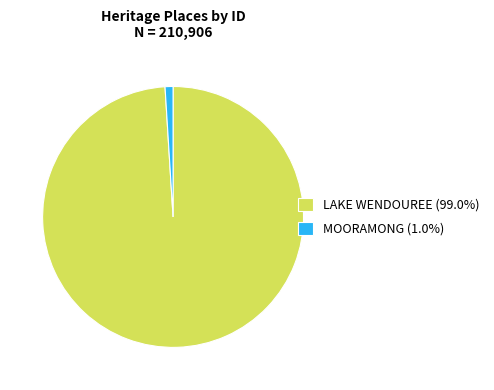

What is the majority slice?

LAKE WENDOUREE